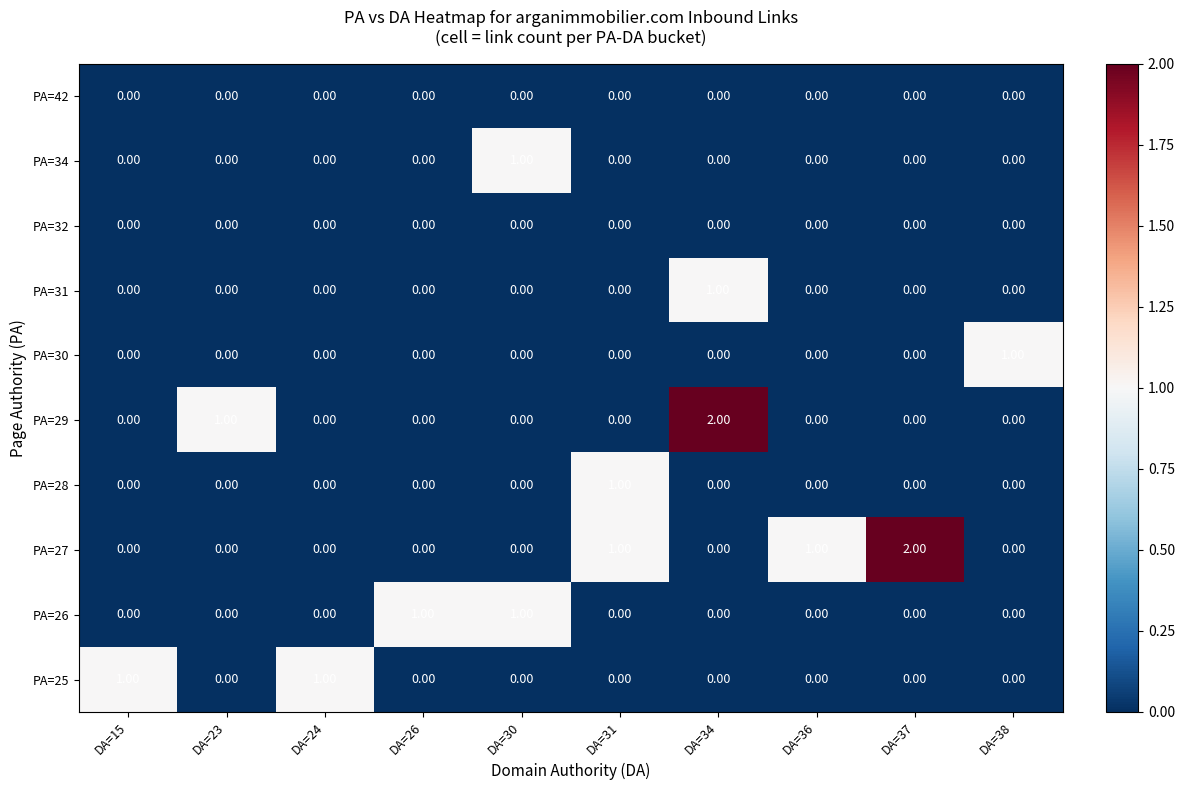

Which series has the largest total across all categories?

PA=27